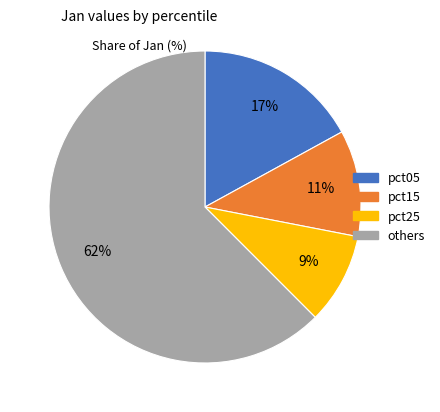

To the nearest percent, what is the average slice percentage?

25%